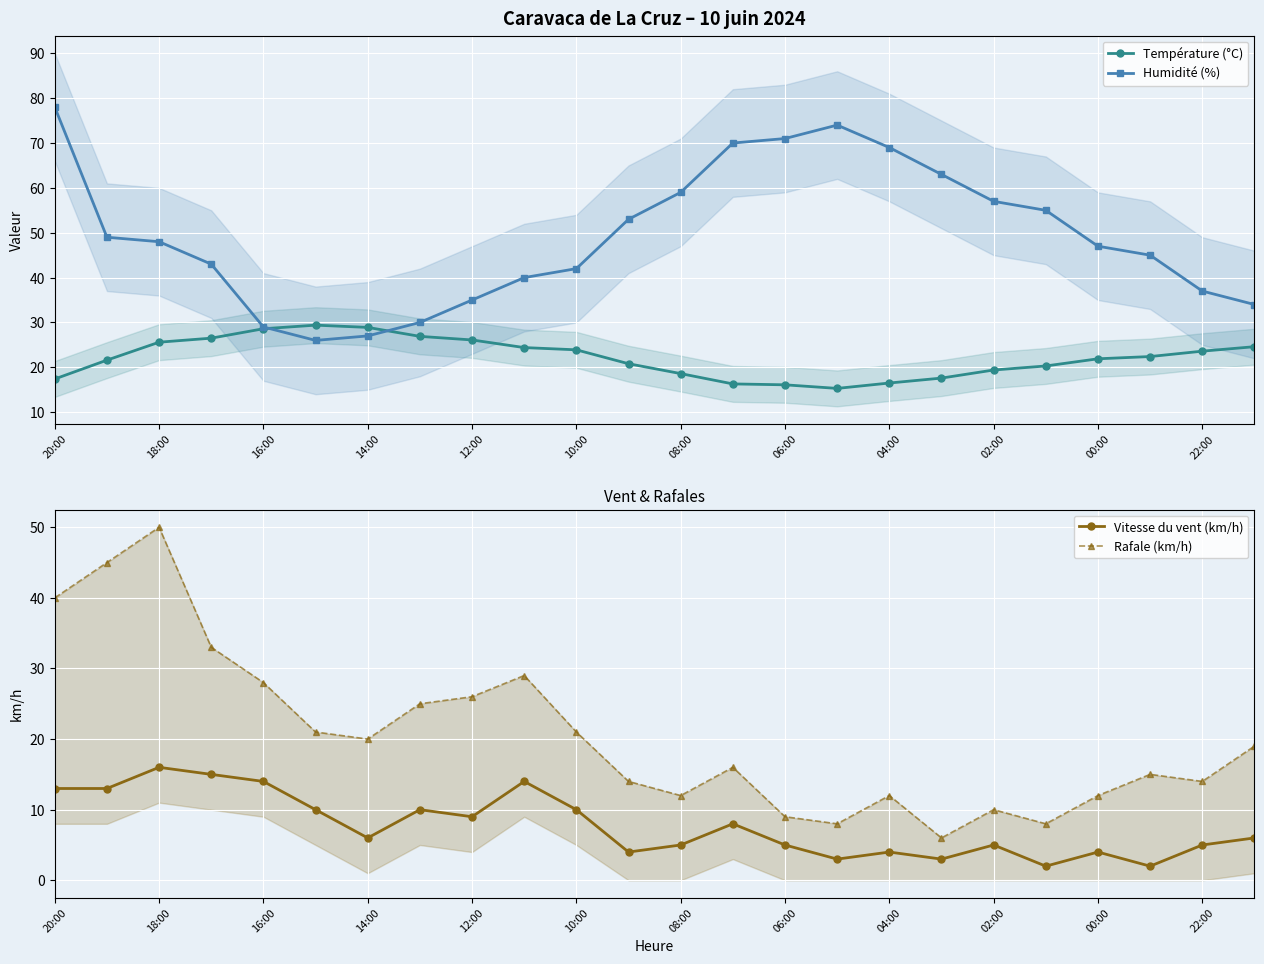

What is the maximum value for Température (°C)?

29.4